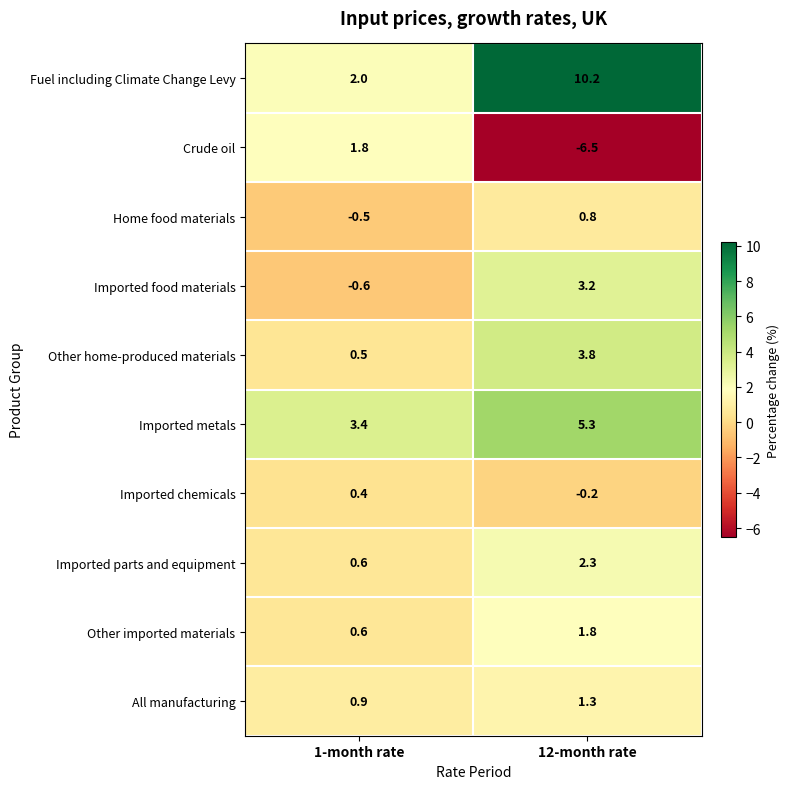

Where does the Home food materials series first go above 0?

12-month rate